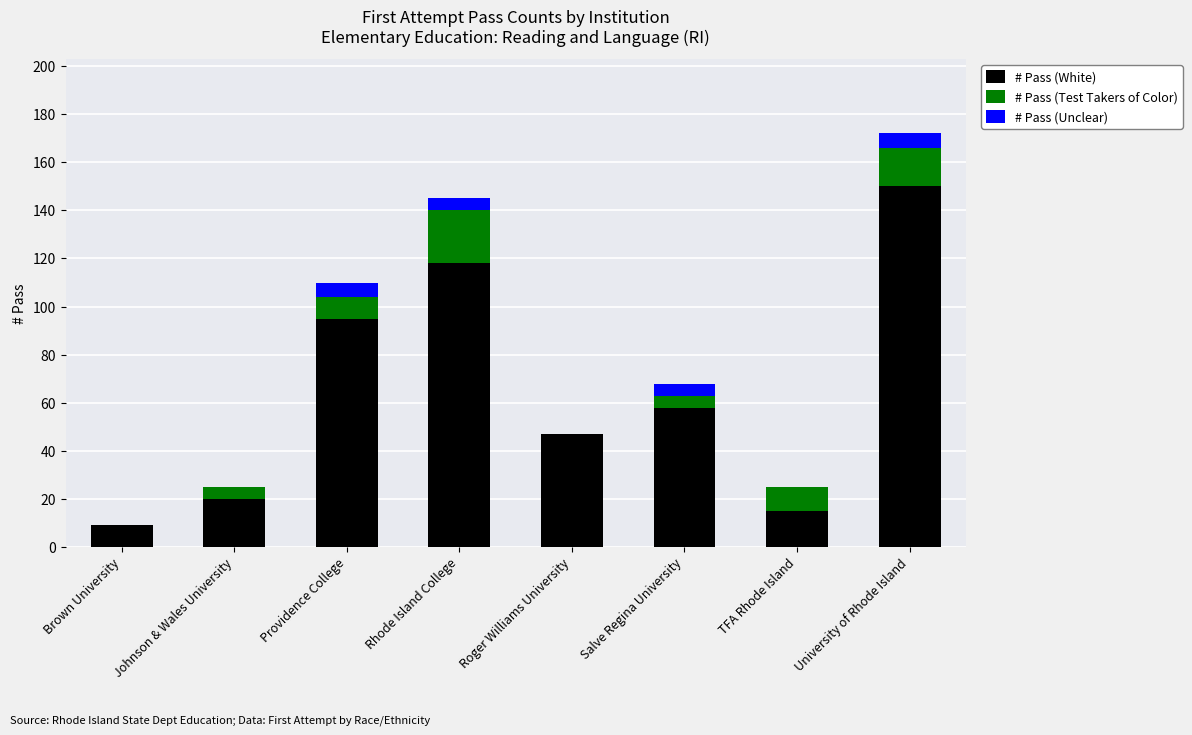

What is the sum of all # Pass (White) values?

512